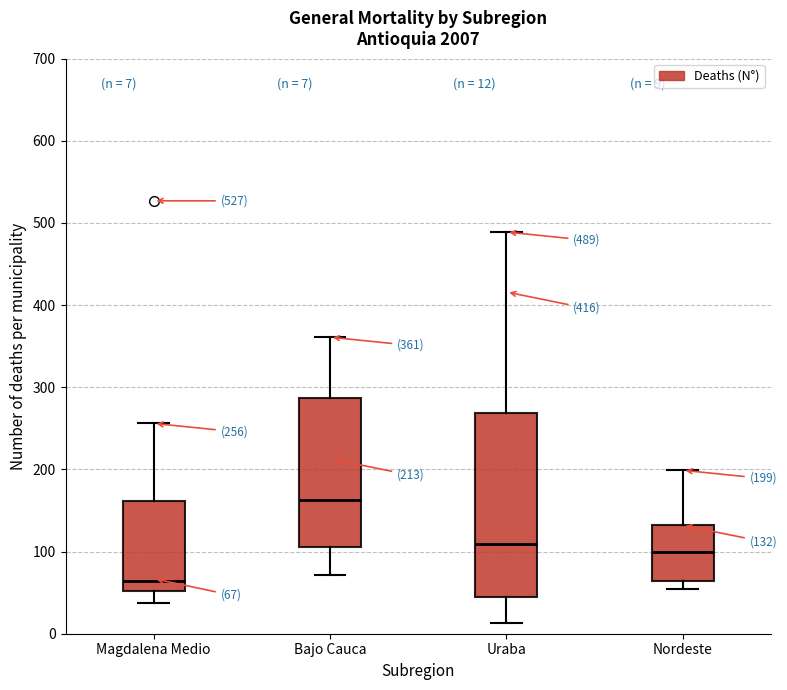

Which box is the tallest, from its lower edge to its upper edge?

Uraba